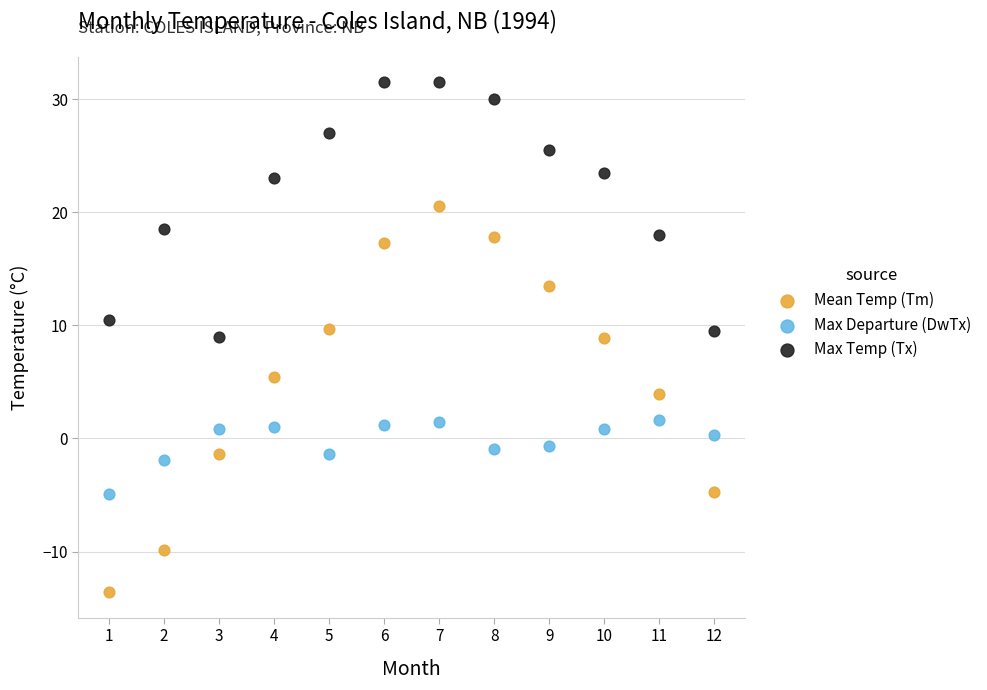

Which series has the largest Y range (max minus min)?

Mean Temp (Tm)